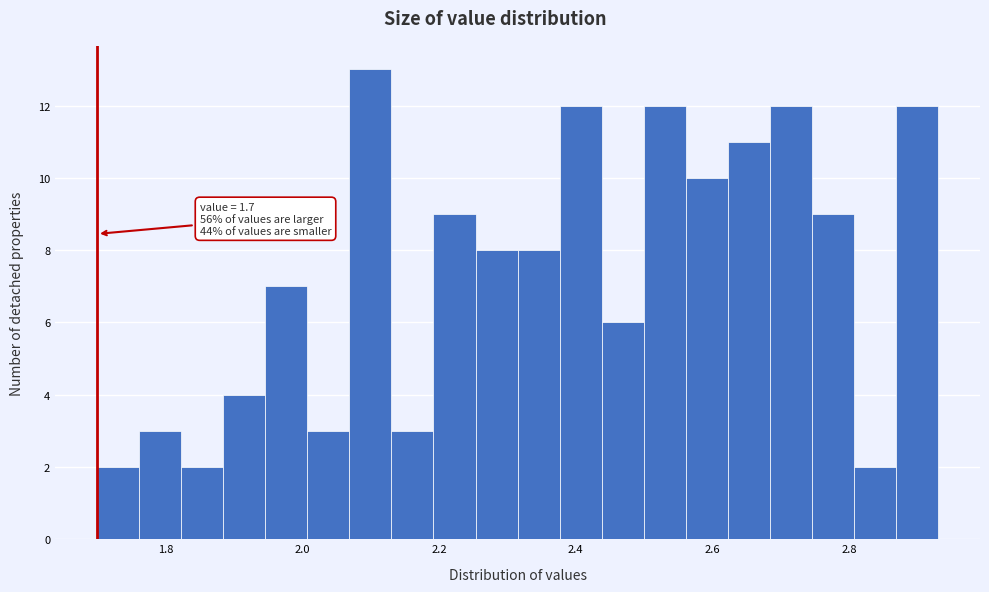

Read against the x-axis, roughly where is the centre of the tallest bar?

2.10